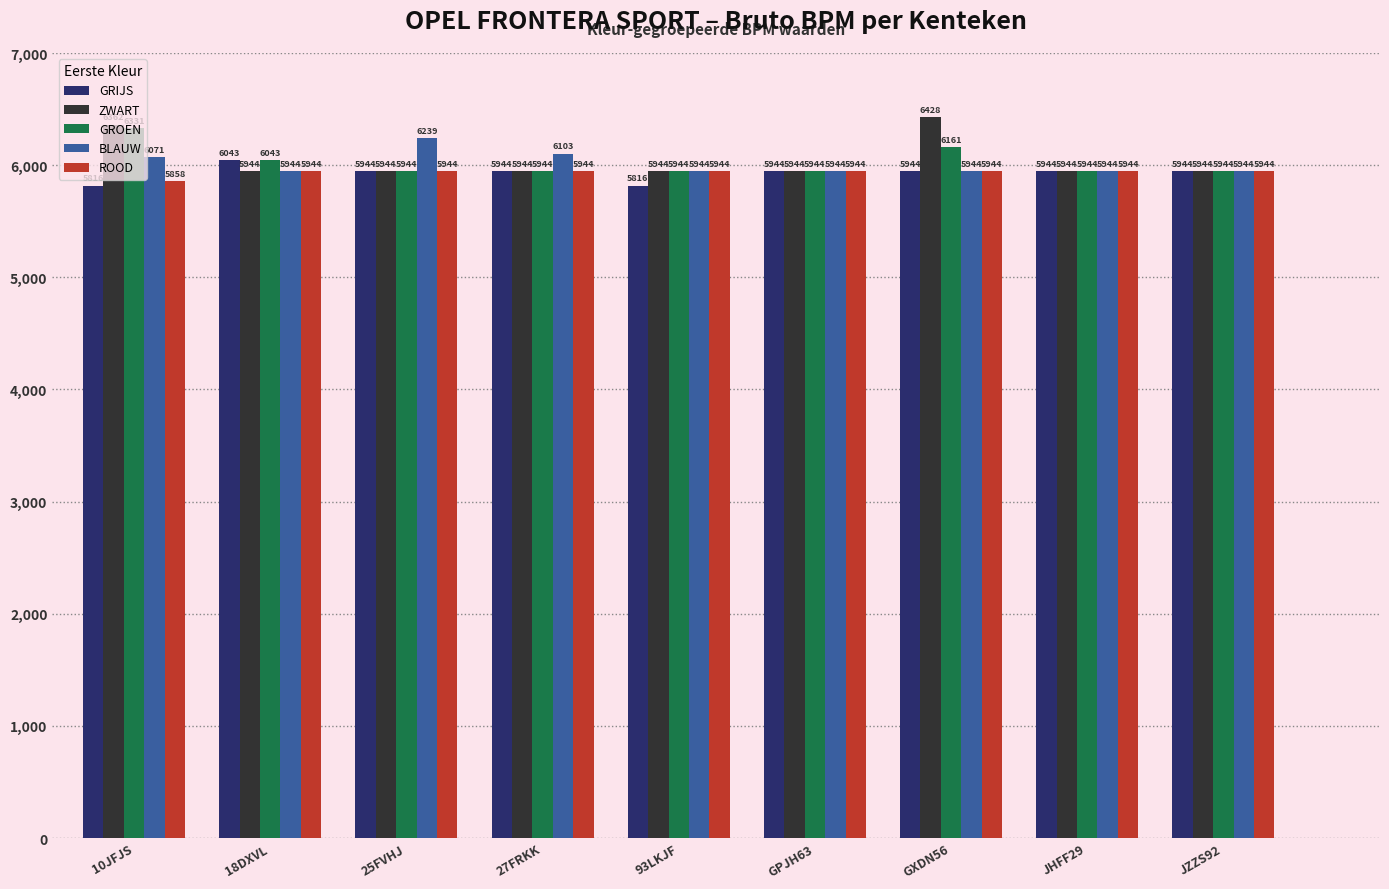

What are all the series names shown in the legend?

GRIJS, ZWART, GROEN, BLAUW, ROOD